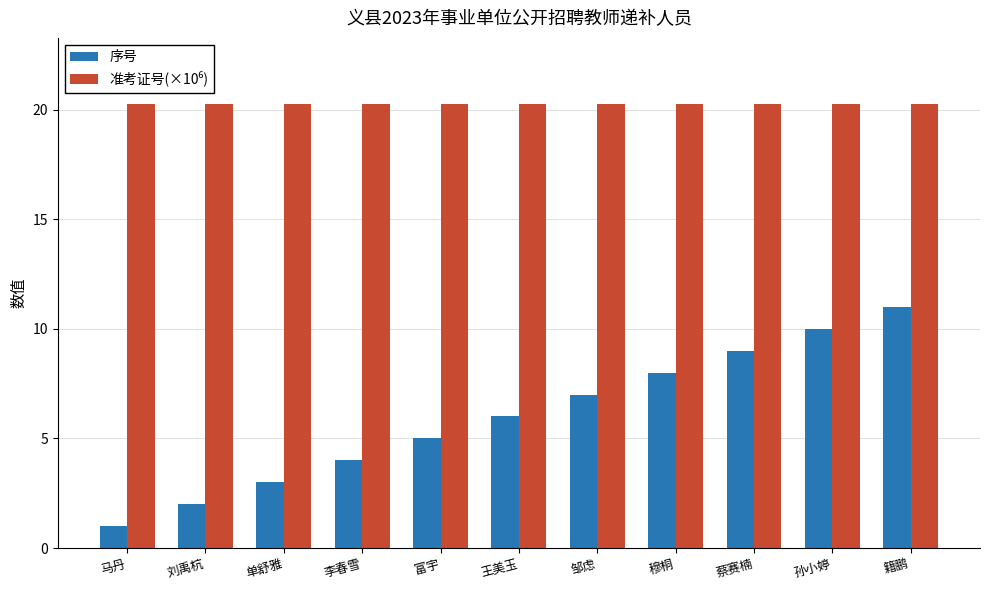

What is the smallest value displayed?

1.0